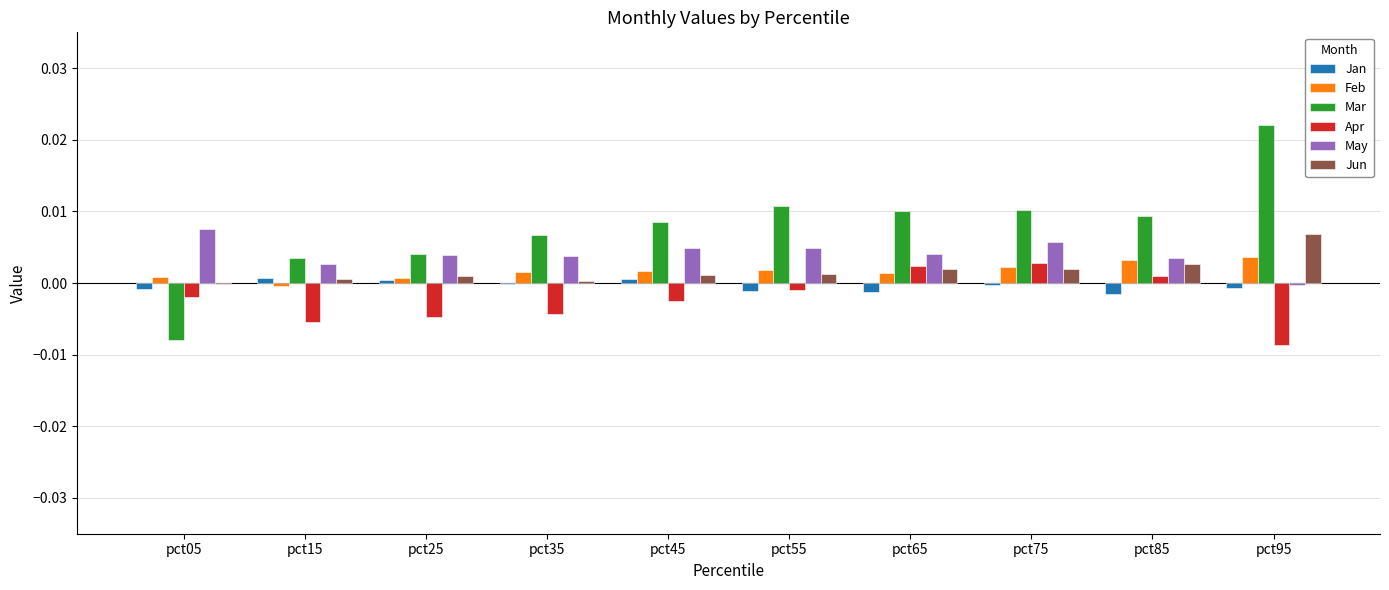

Which series changed the most between pct15 and pct95?

Mar